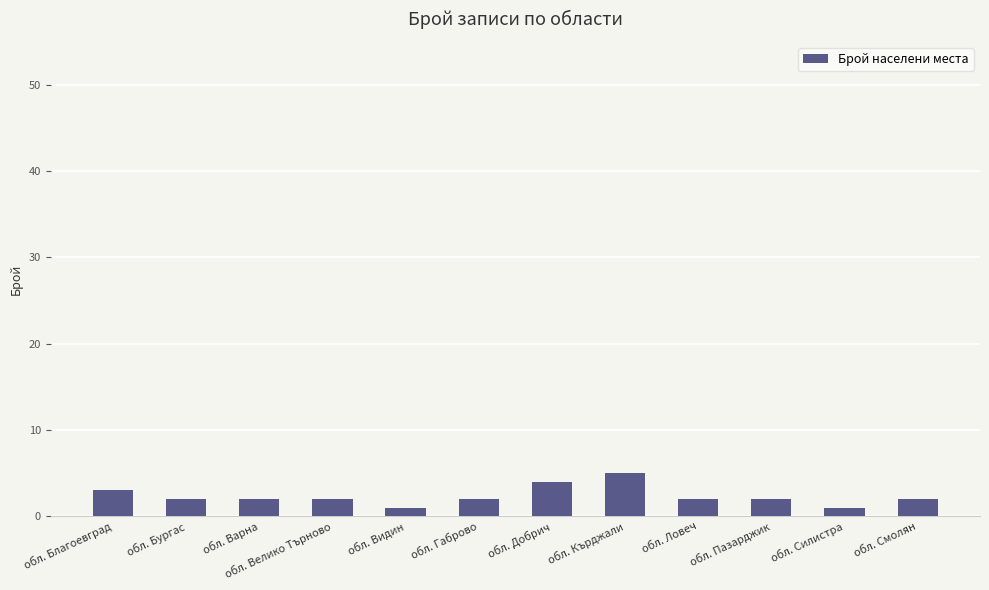

What is the difference between the values at обл. Велико Търново and обл. Благоевград?

1